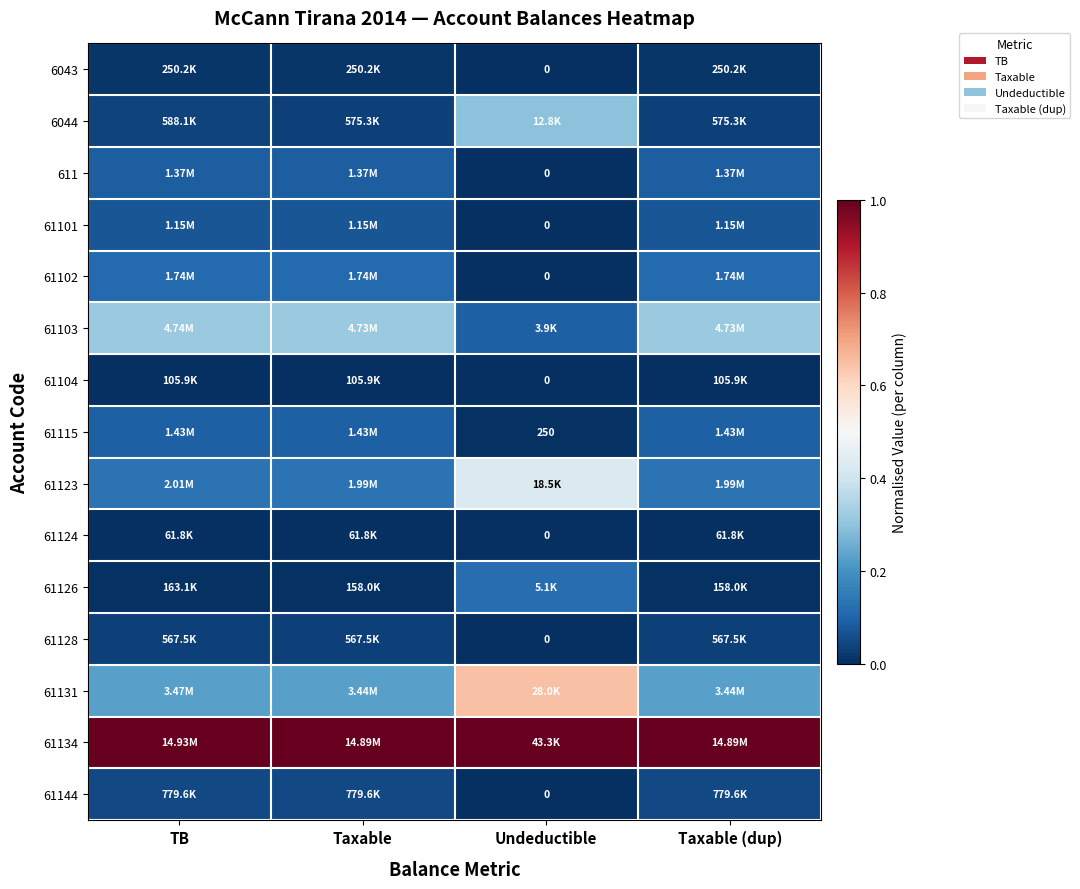

Is the value of 61102 at Undeductible greater than the value of 6043 at Taxable (dup)?

No